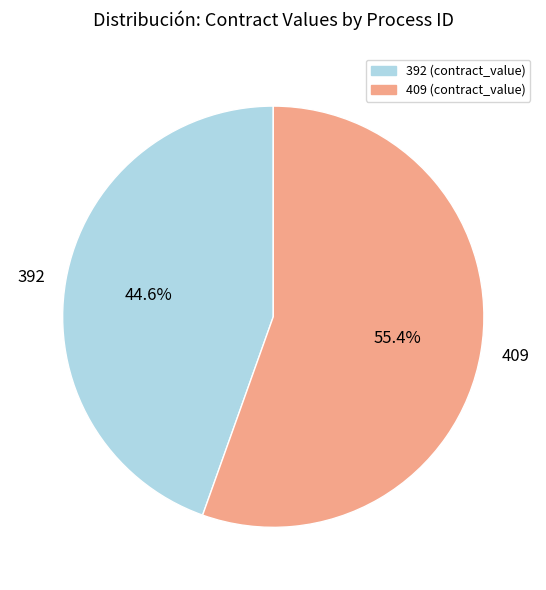

Do 392 and 409 together represent more than half of the pie?

Yes